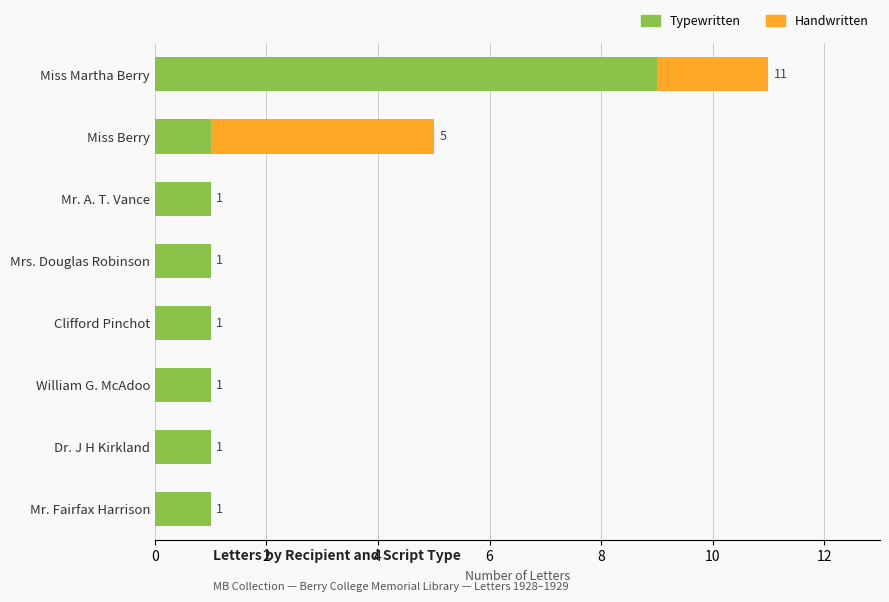

The Typewritten series shows 1 at Mrs. Douglas Robinson. True or false?

True